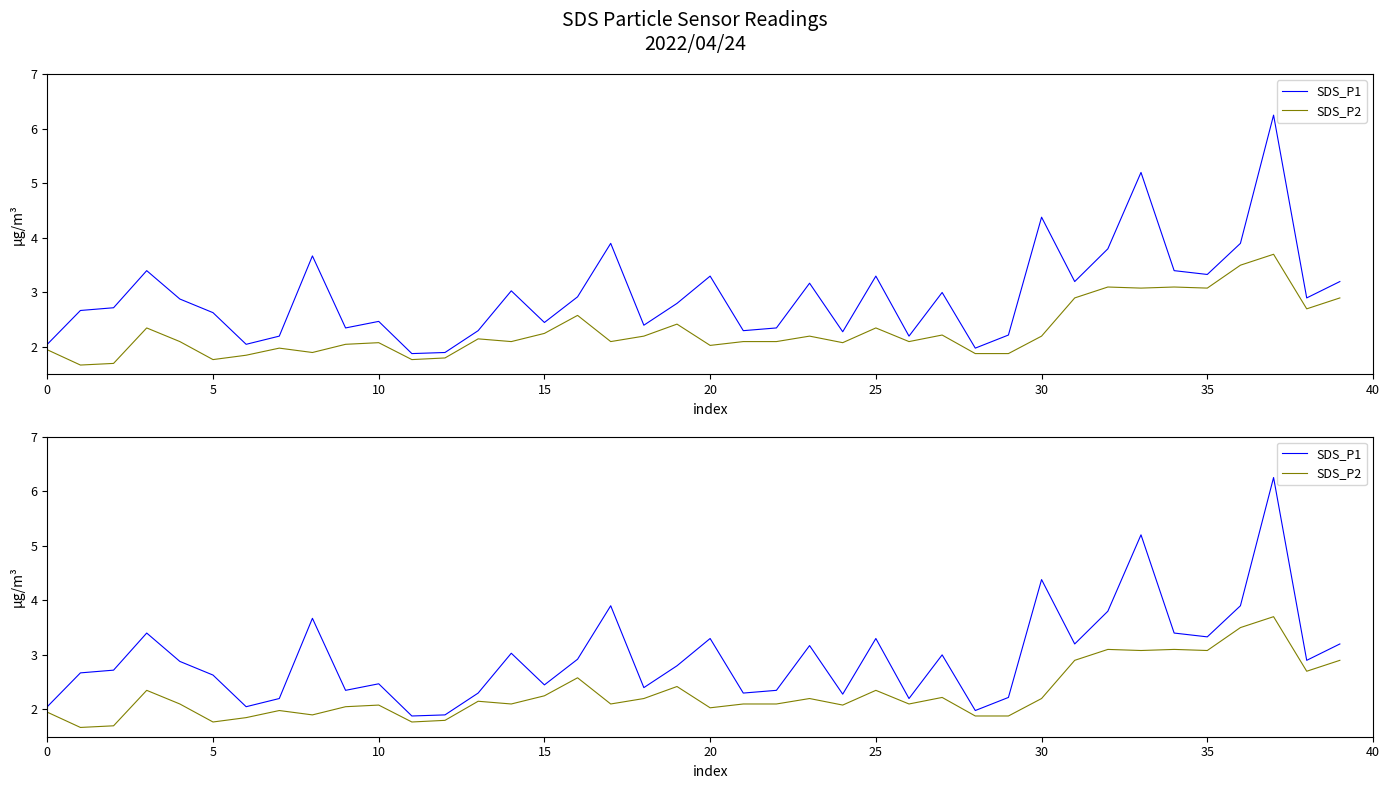

At how many categories does at least one series exceed 3?

16